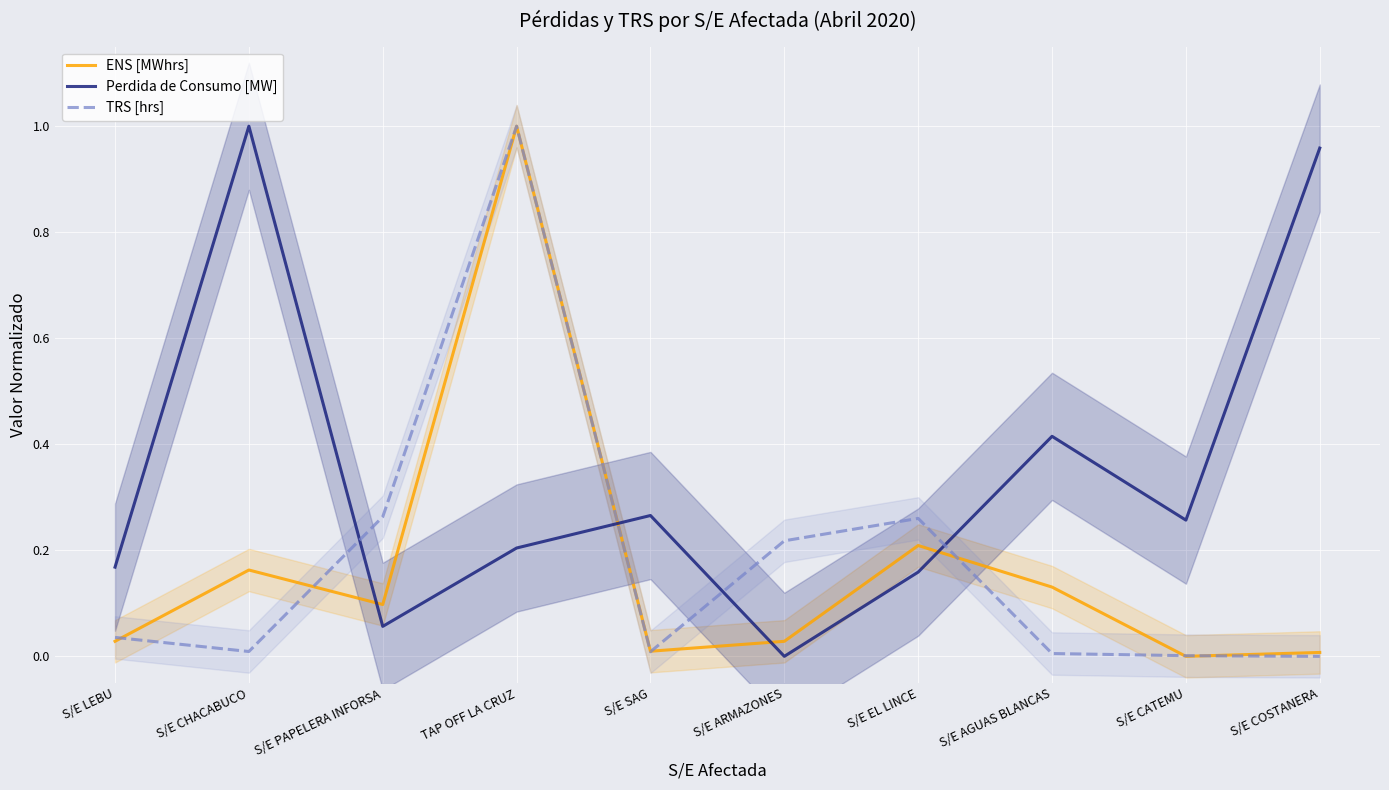

How many lines are shown in the chart?

3